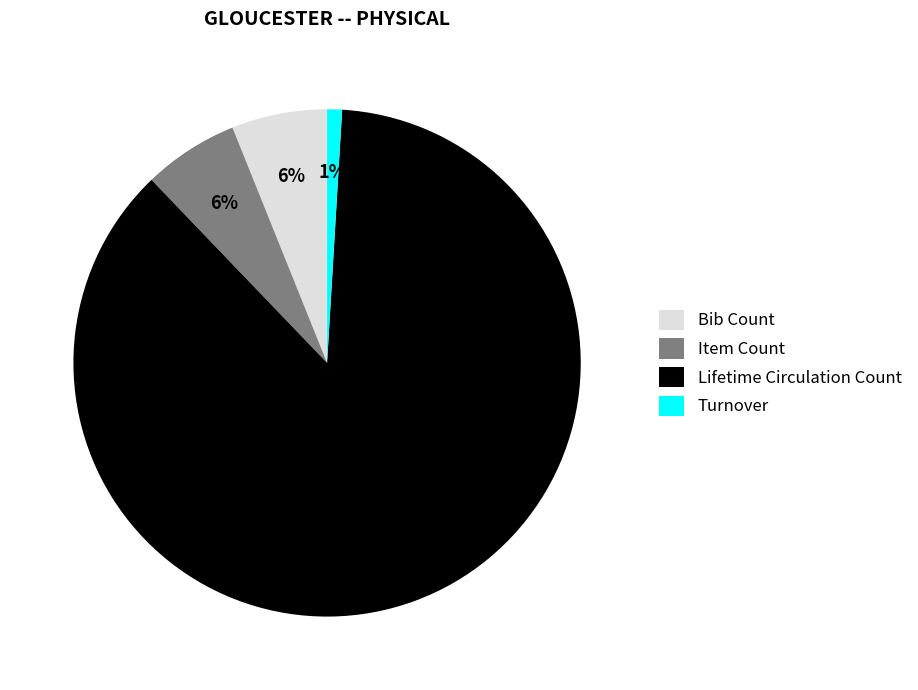

What is the majority slice?

Lifetime Circulation Count